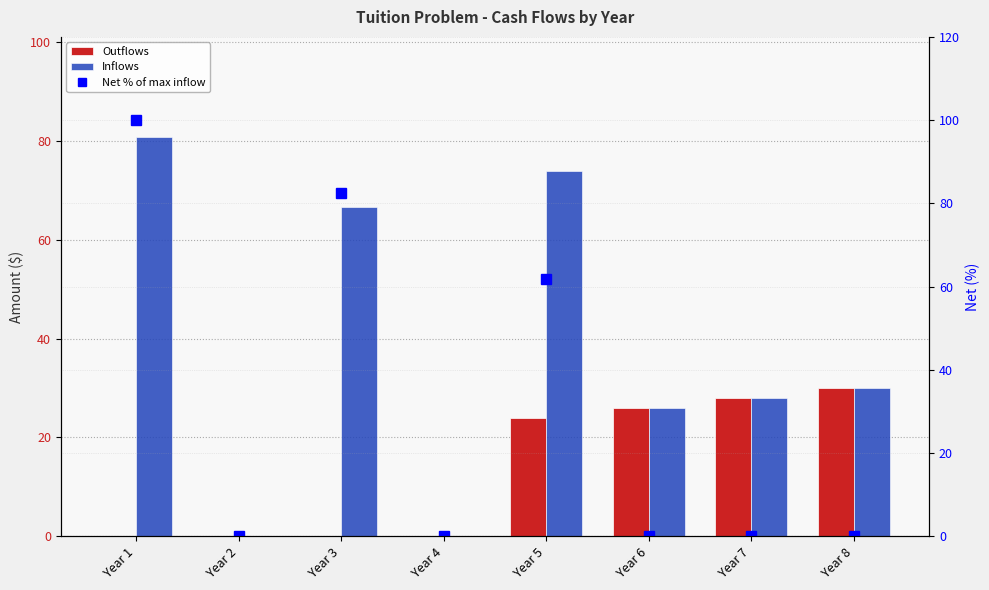

What are all the series names shown in the legend?

Outflows, Inflows, Net % of max inflow